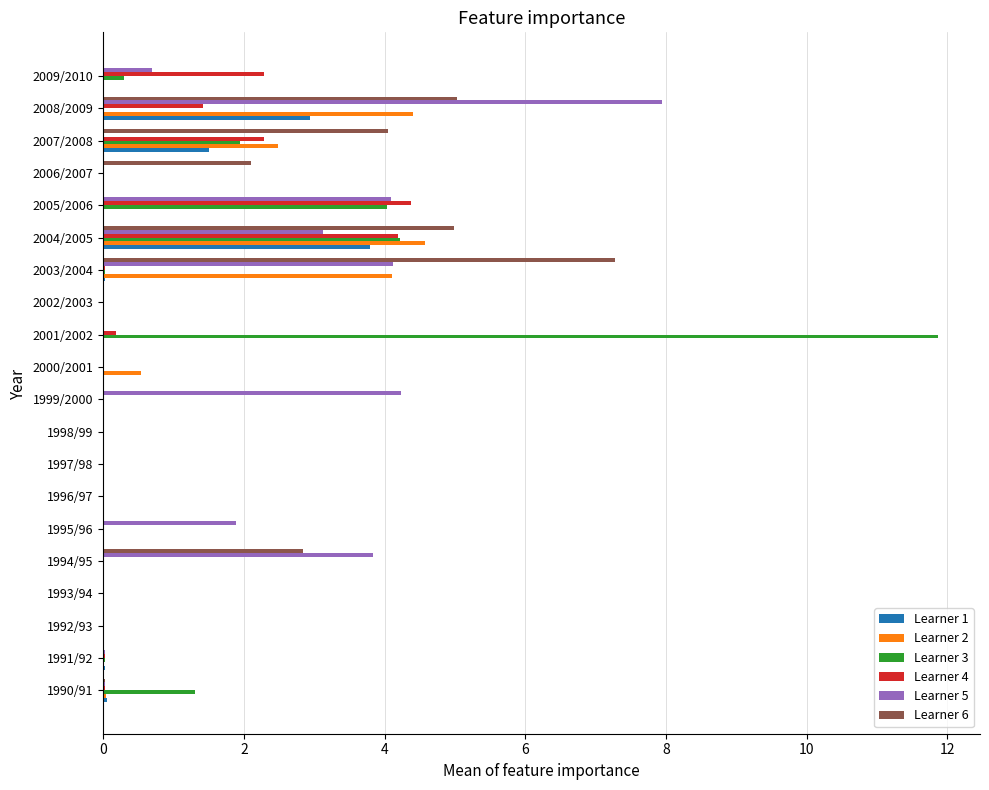

At which category is the sum across all series the highest?

2004/2005